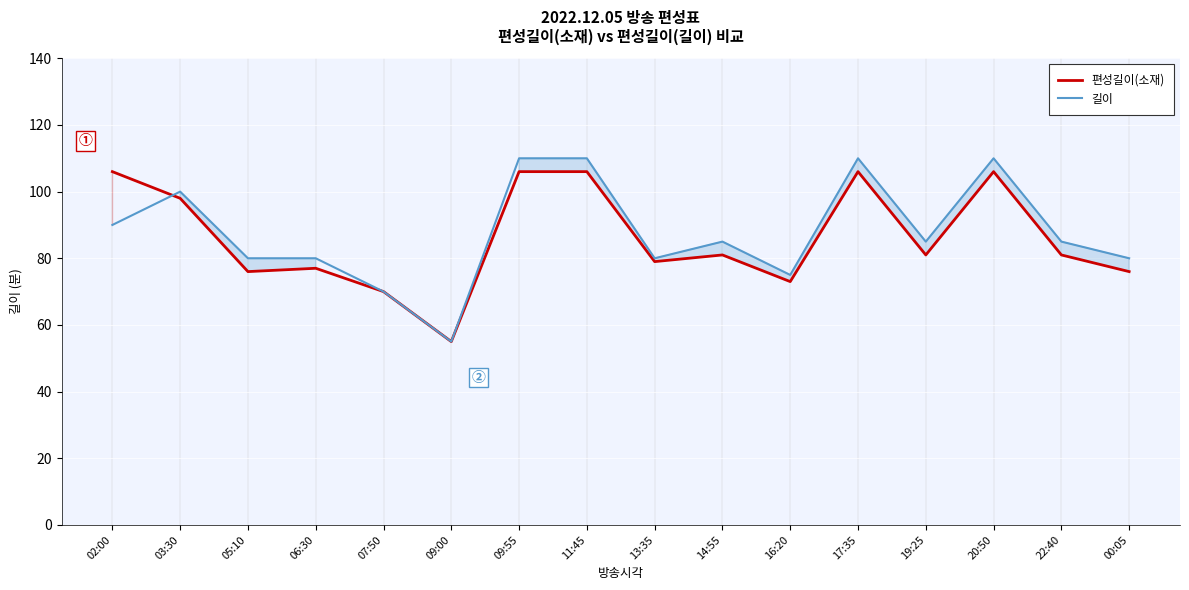

How many data points in 편성길이(소재) are above 81?

6